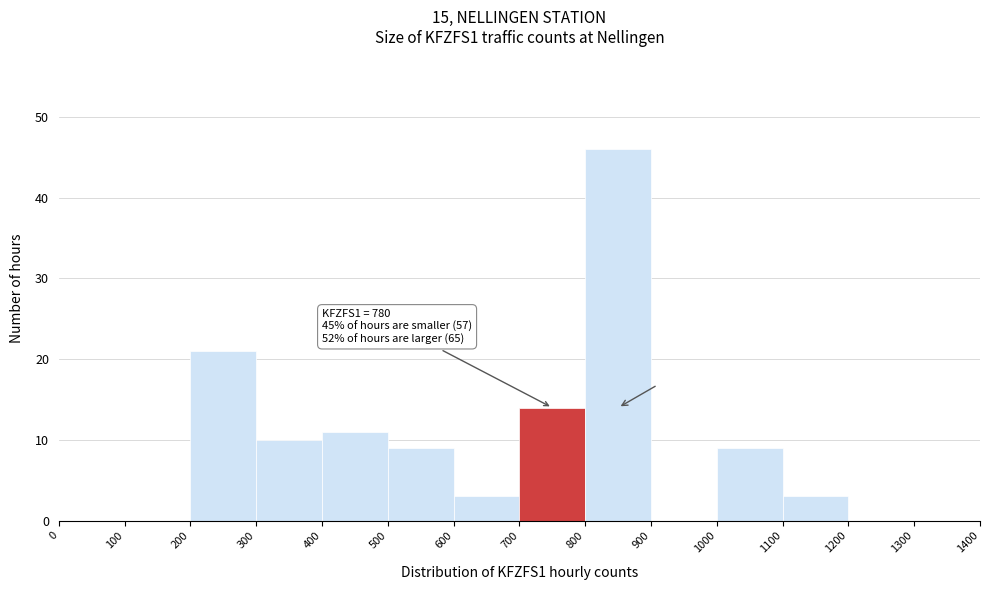

Which range on the x-axis has the tallest bar?

800 to 900